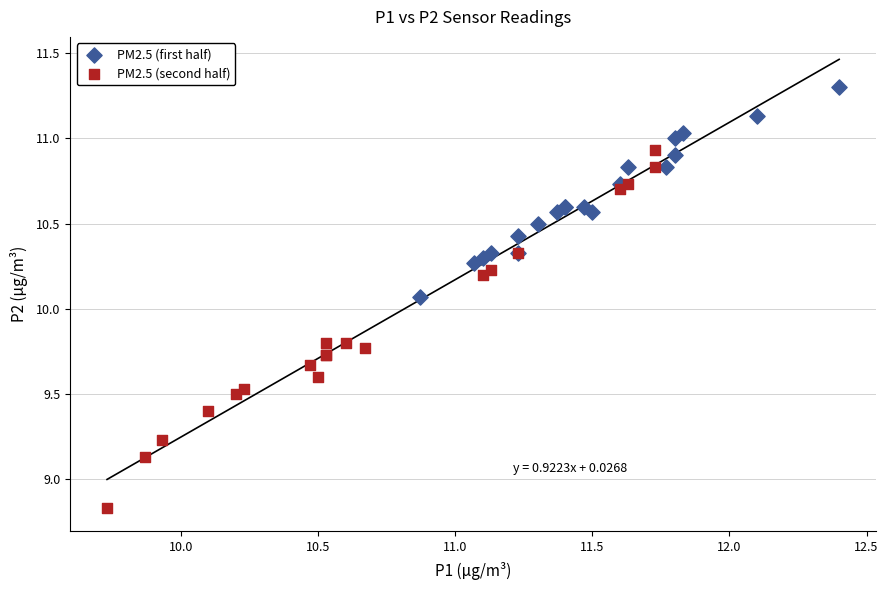

What are all the series names shown in the legend?

PM2.5 (first half), PM2.5 (second half)